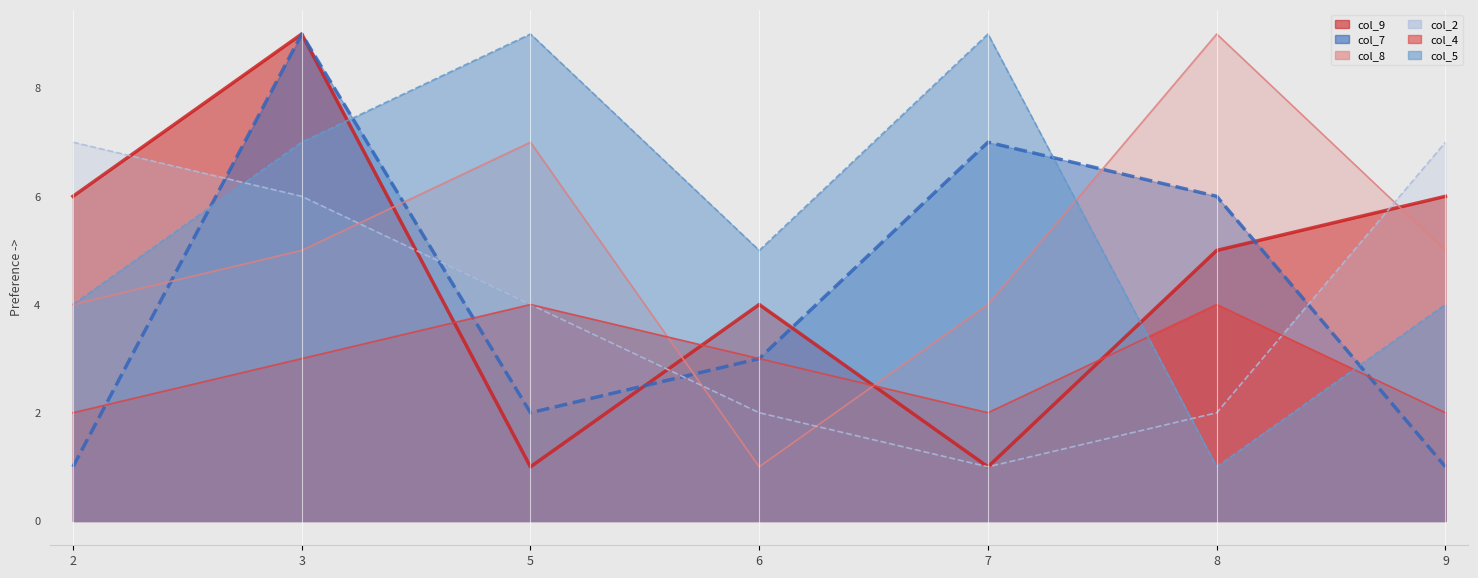

Between which two adjacent categories do col_7 and col_9 first intersect?

5 and 6